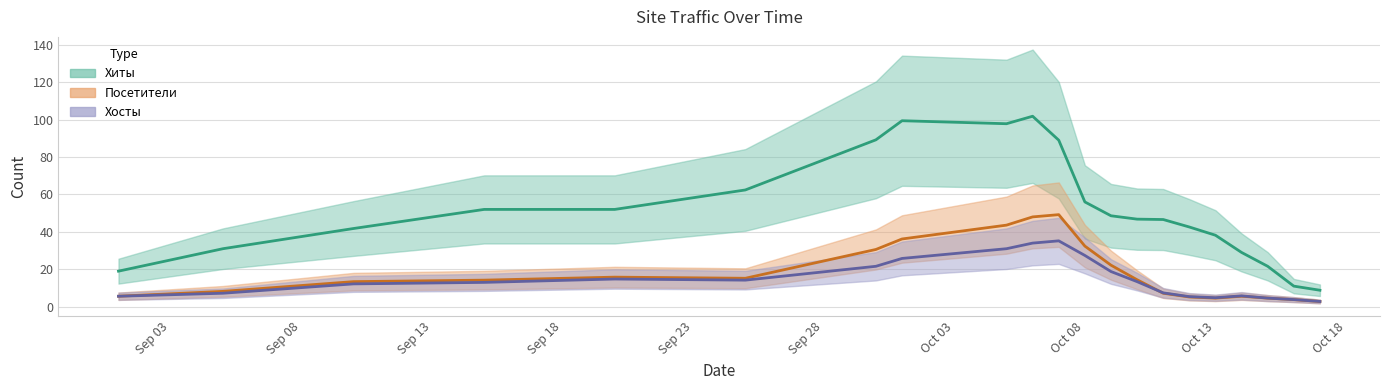

What is the lowest value of the Посетители series?

3